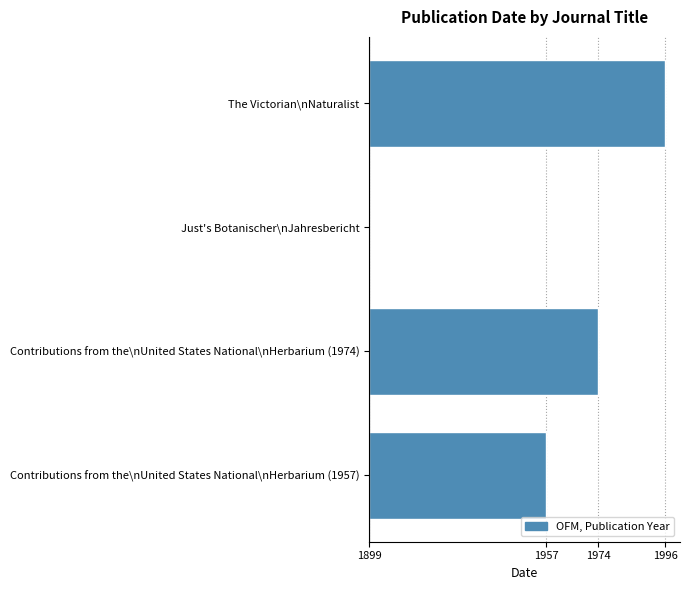

What is the sum of all values?

230